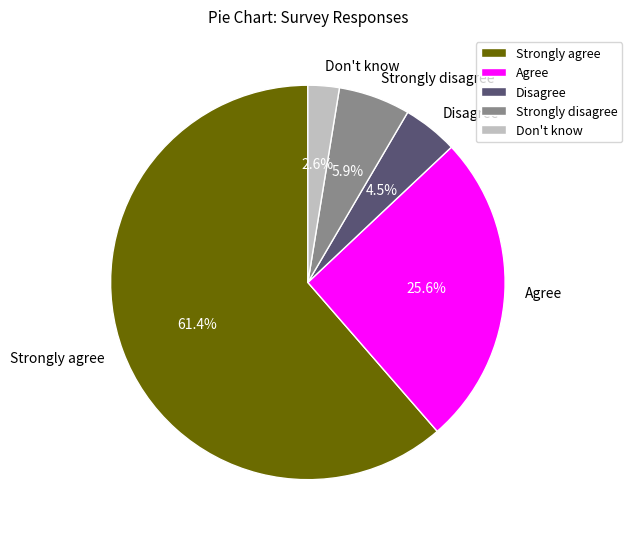

How much of the chart is everything except Strongly disagree?

94.1%